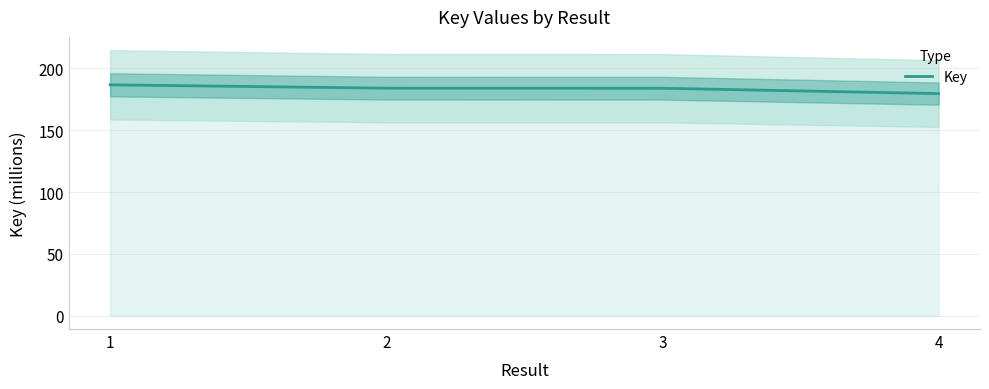

Reading left to right, list all the values displayed in this chart.

186.7	184.0	184.0	179.6